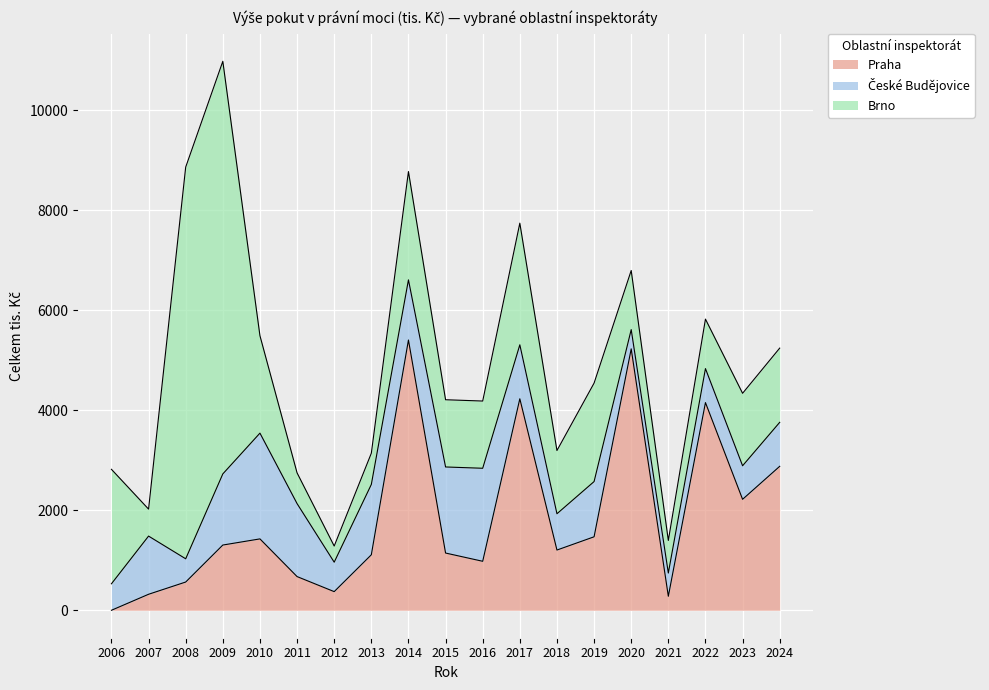

Between 2006 and 2018, which series saw the biggest shift?

Praha